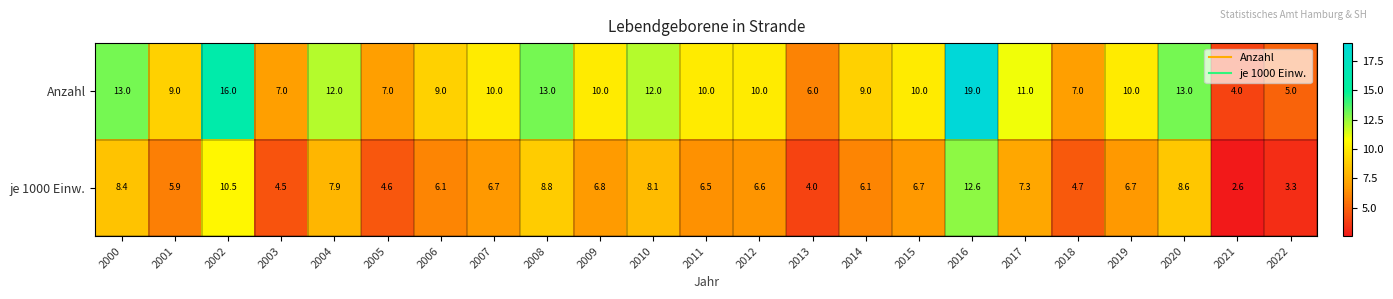

Which series has the largest range (max minus min)?

Anzahl